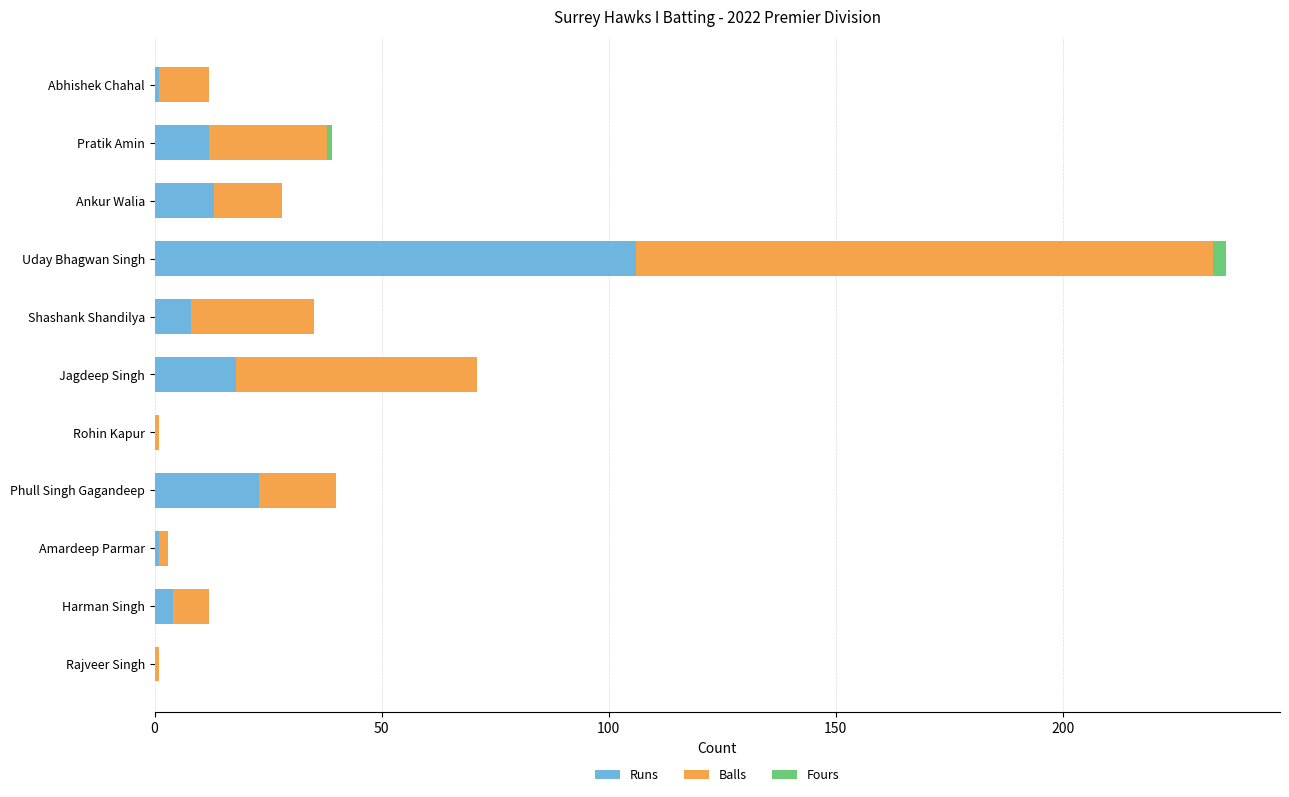

How many series are shown in this chart?

3